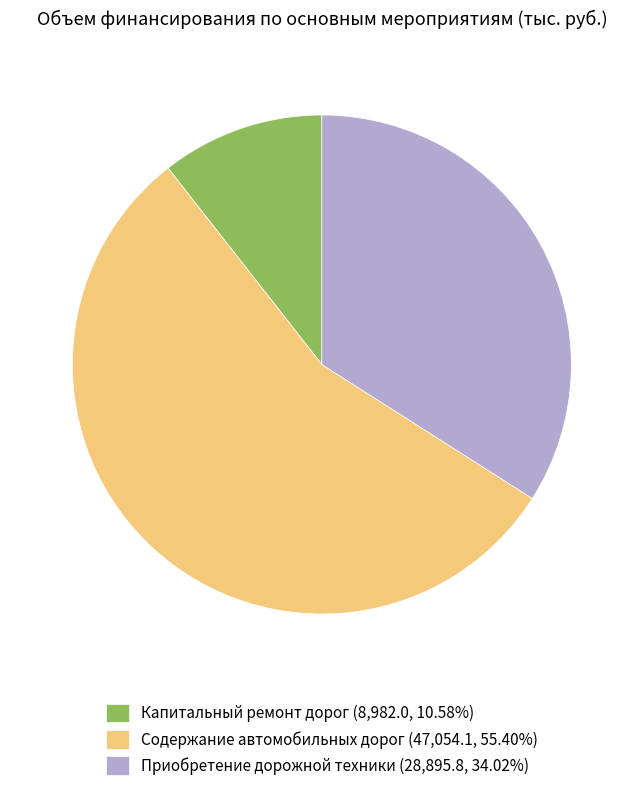

Is the sum of Приобретение дорожной техники (28,895.8, 34.02%) and Содержание автомобильных дорог (47,054.1, 55.40%) greater than half?

Yes